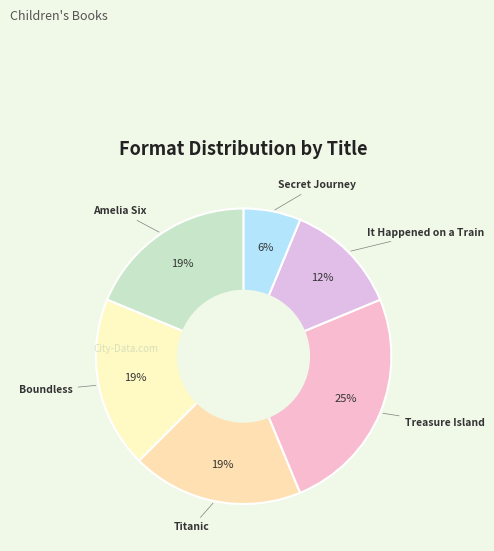

True or false: Titanic accounts for 9% of the total.

False